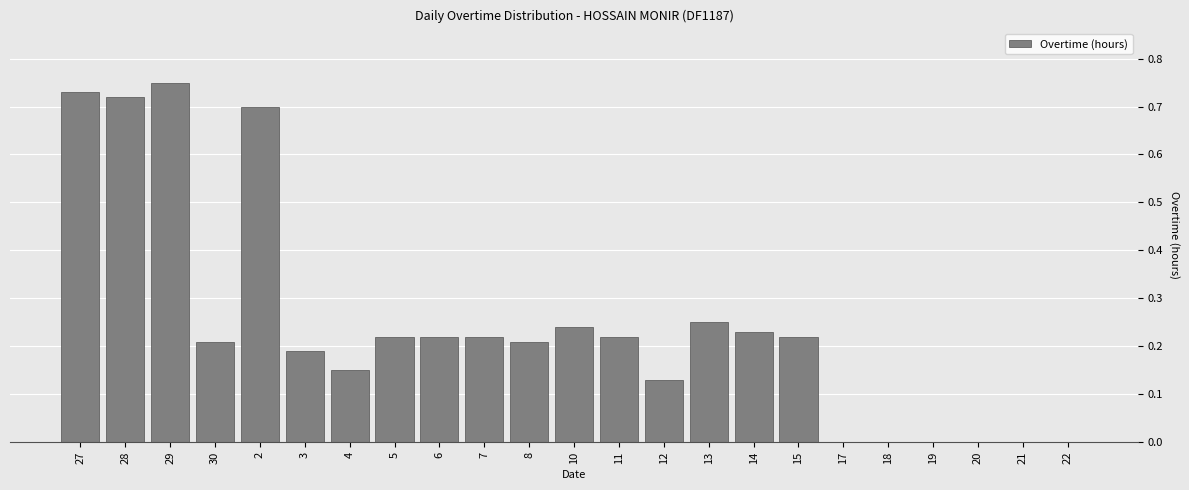

What is the sum of all values?

5.6